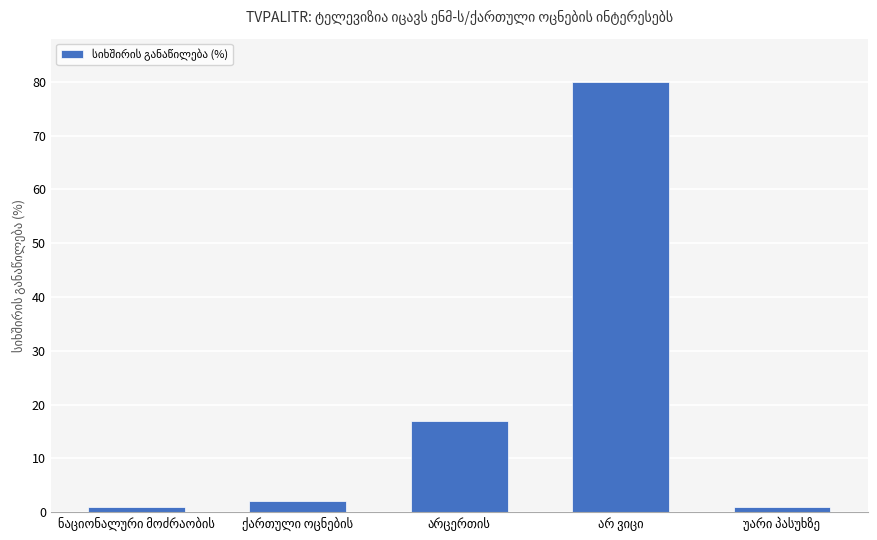

What is the value of the 4th bar from the left?

80